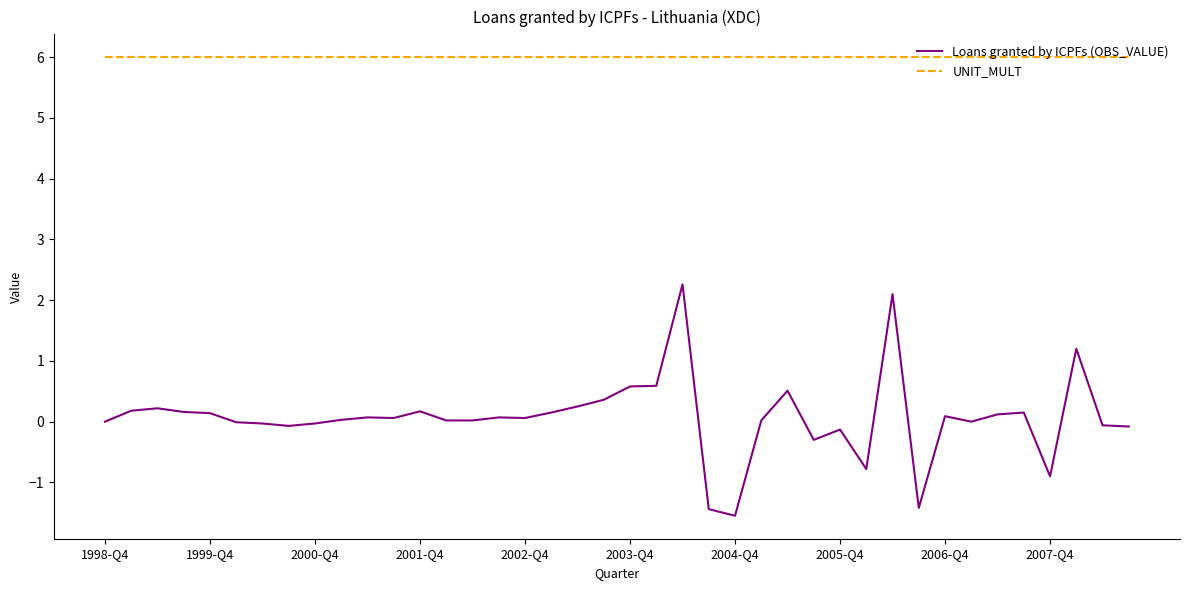

What is the difference between the maximum and minimum values in the Loans granted by ICPFs (OBS_VALUE) series?

3.8